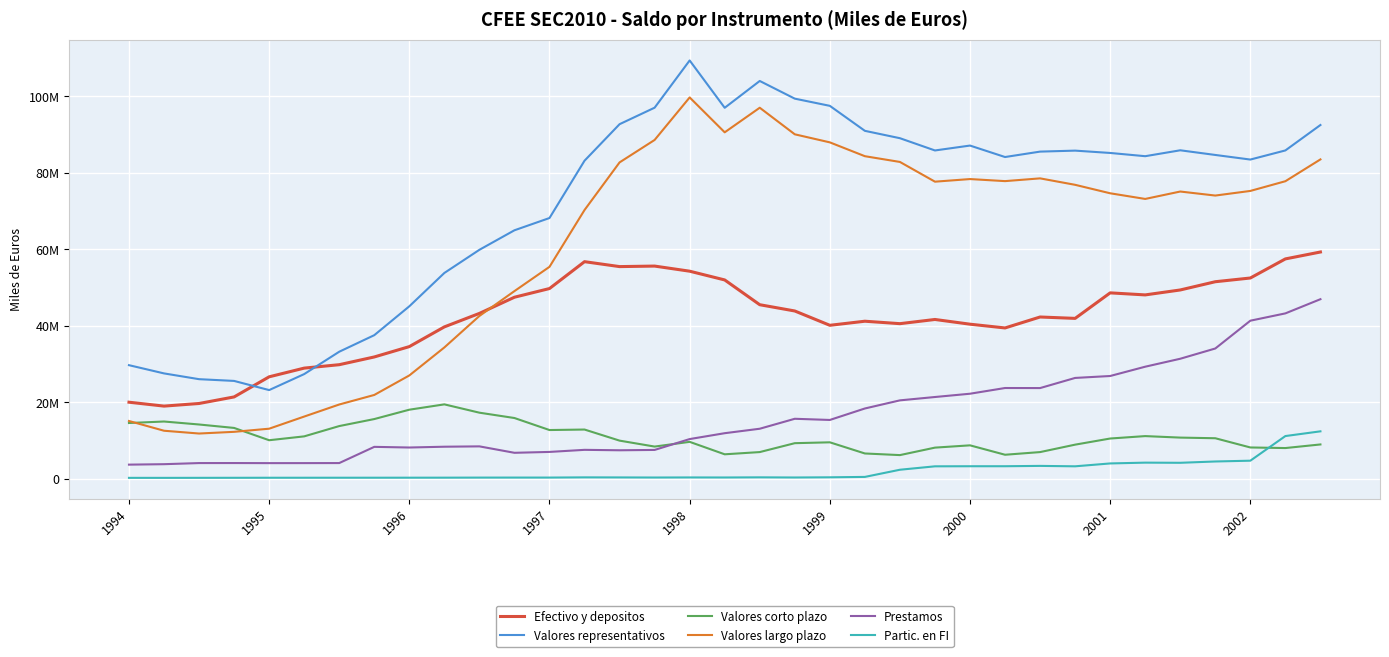

At which label is Efectivo y depositos closest to 39175230?

25